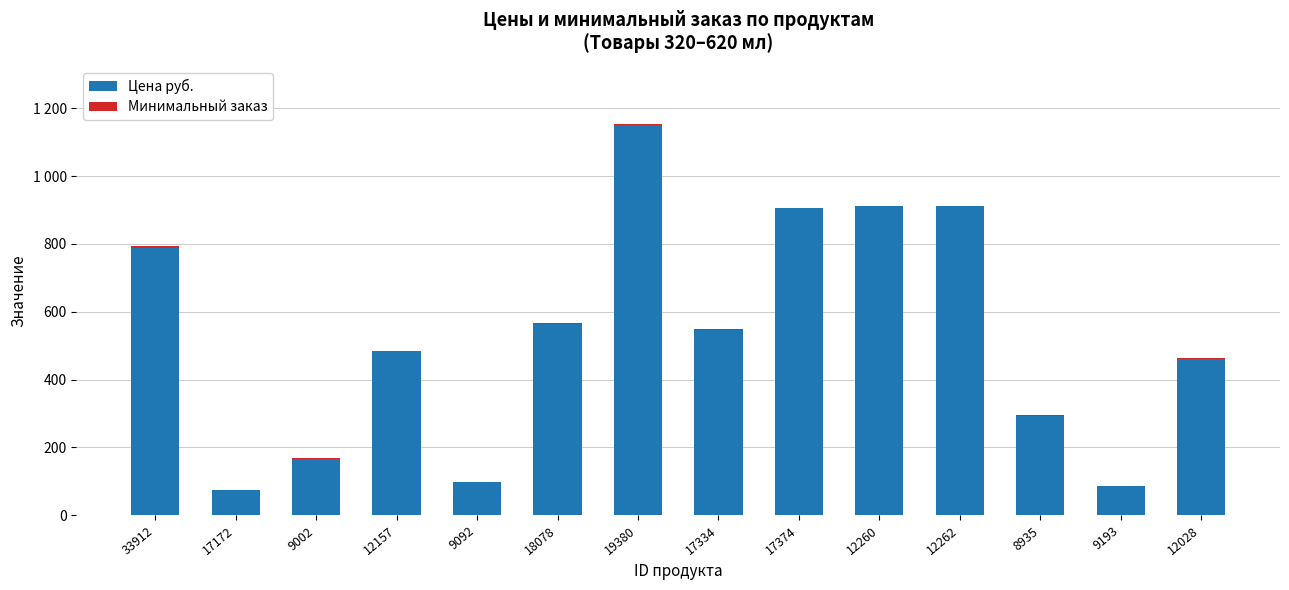

Are the bars horizontal?

No